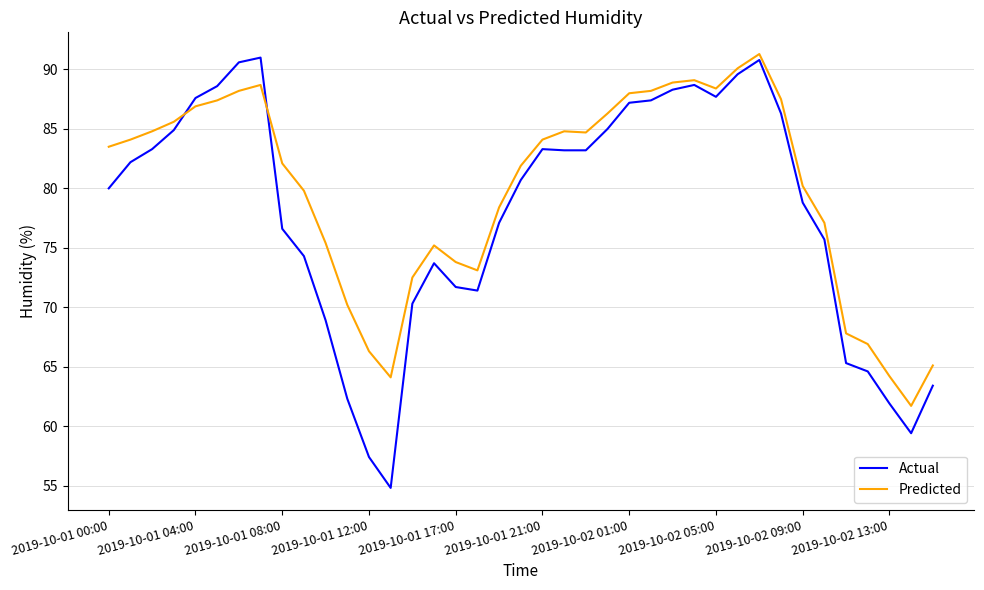

What are all the series names shown in the legend?

Actual, Predicted